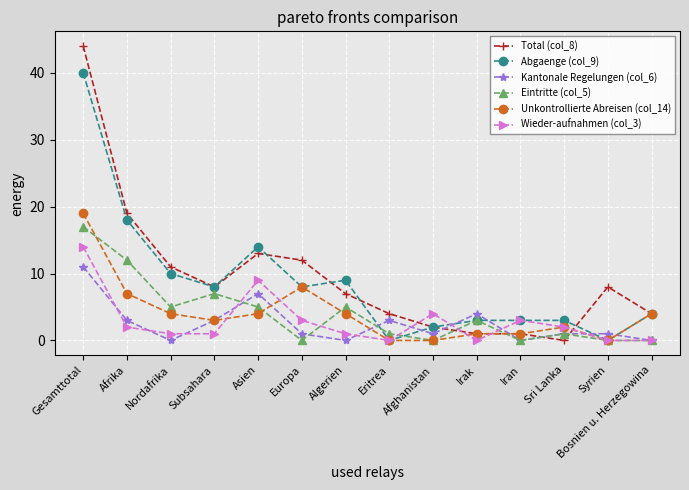

What is the difference between the second highest and second lowest values in the Abgaenge (col_9) series?

18